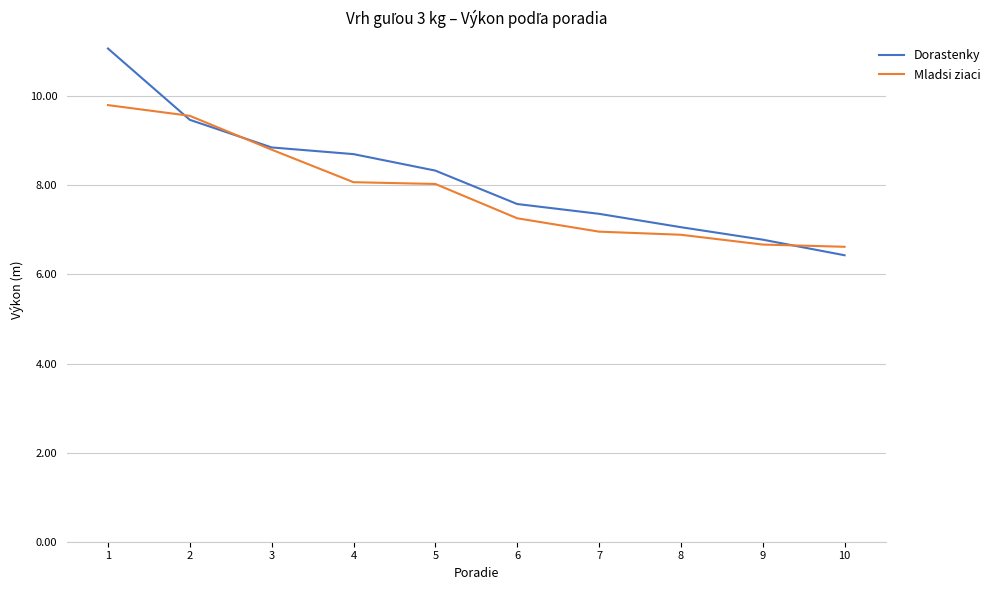

Rank the series by their average value, from highest to lowest.

Dorastenky, Mladsi ziaci